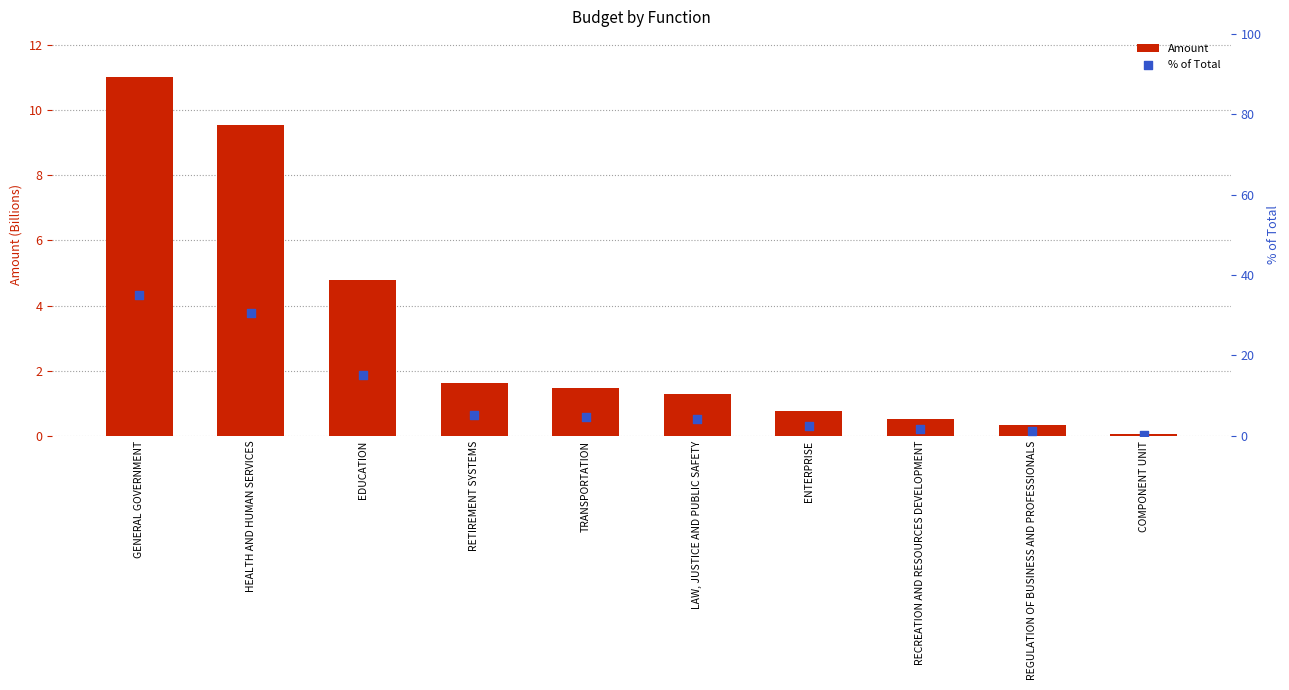

At which category is the sum across all series the highest?

GENERAL GOVERNMENT